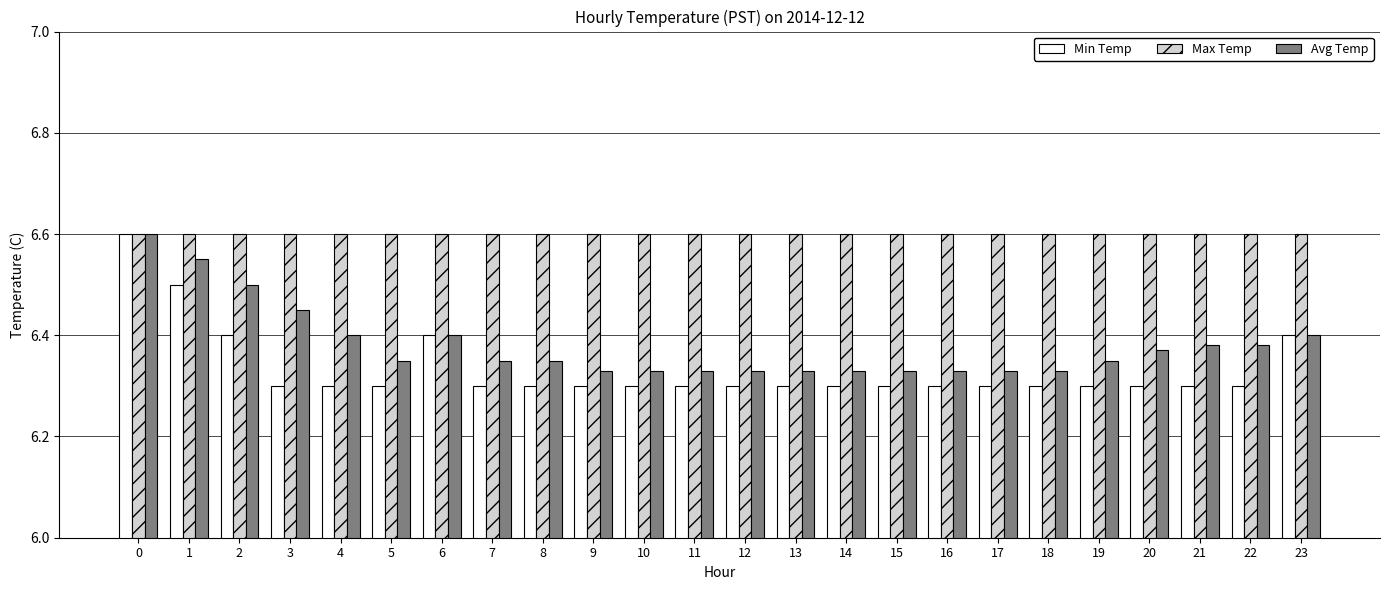

Is the value of Max Temp at 11 greater than the value of Min Temp at 14?

Yes